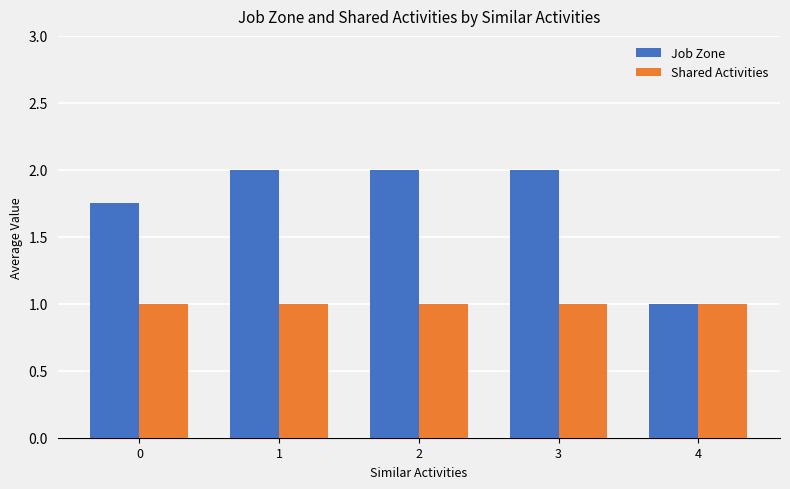

True or false: Shared Activities has a value of 0.4 at 4.

False